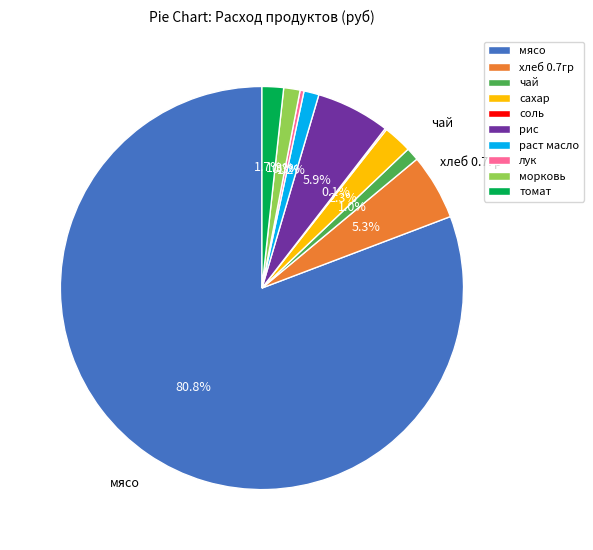

Does морковь account for over 50% of the chart?

No